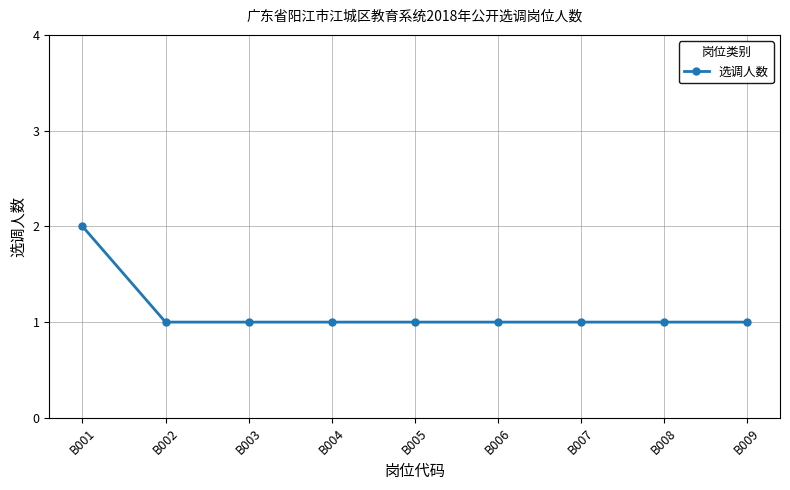

The value at B002 is 2. True or false?

False